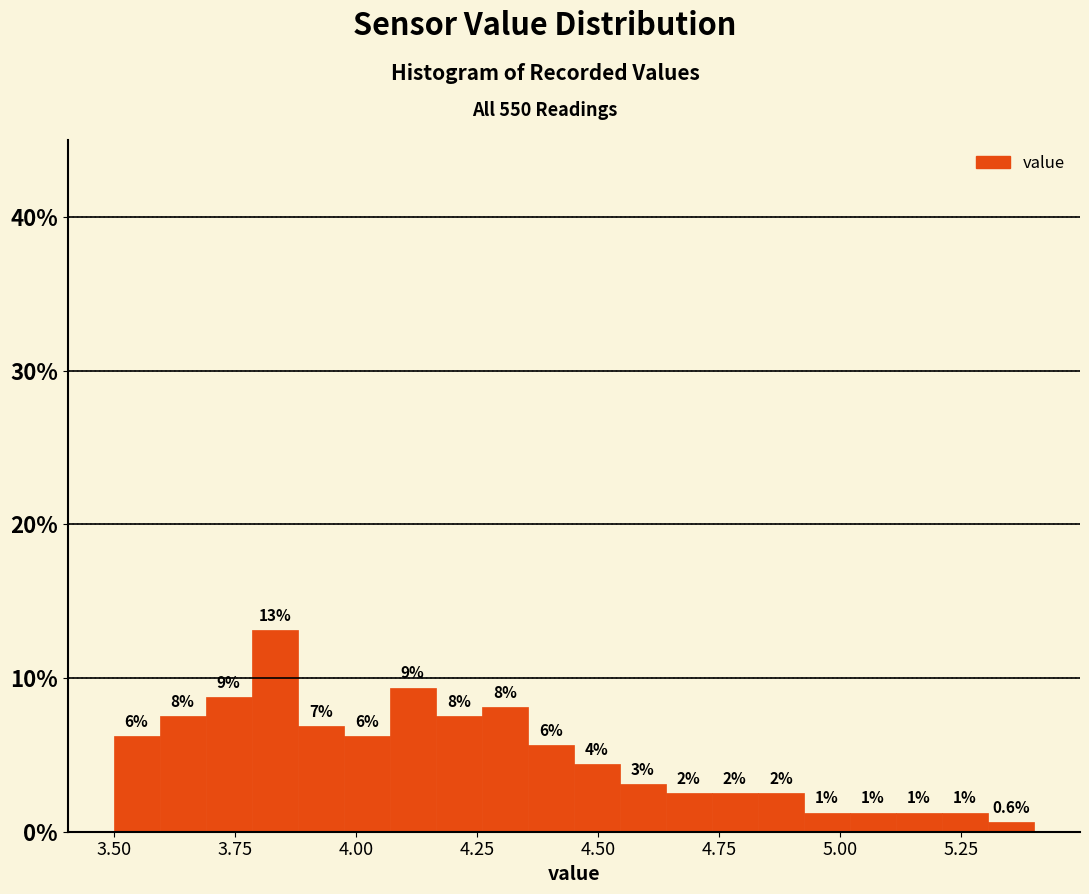

Around what value on the x-axis is the tallest bar? Give the approximate position of its centre, as read against the axis.

3.85